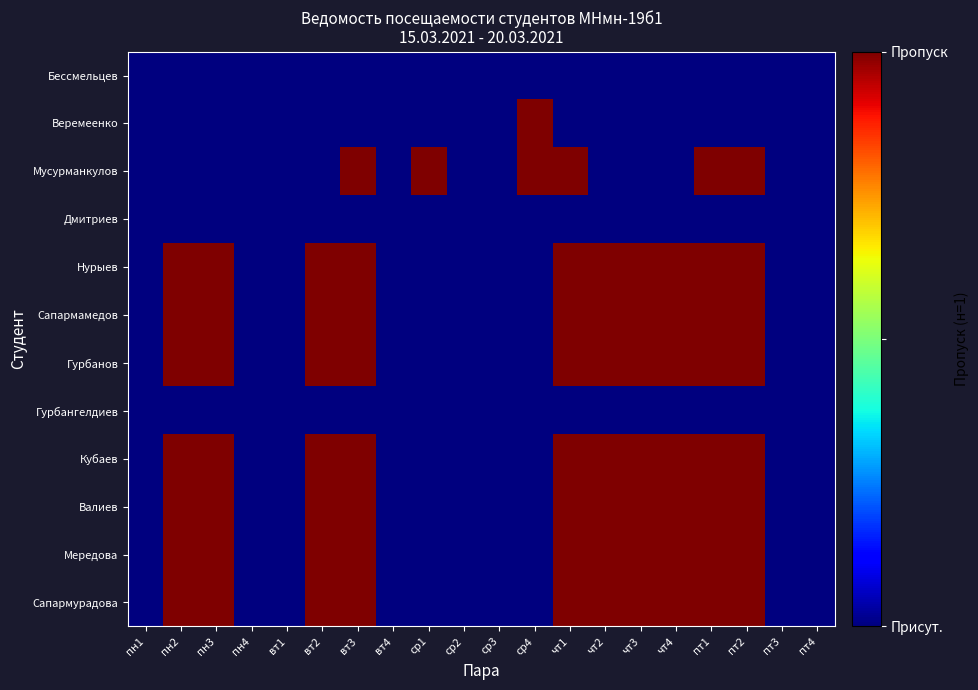

How many data points does each series have?

20